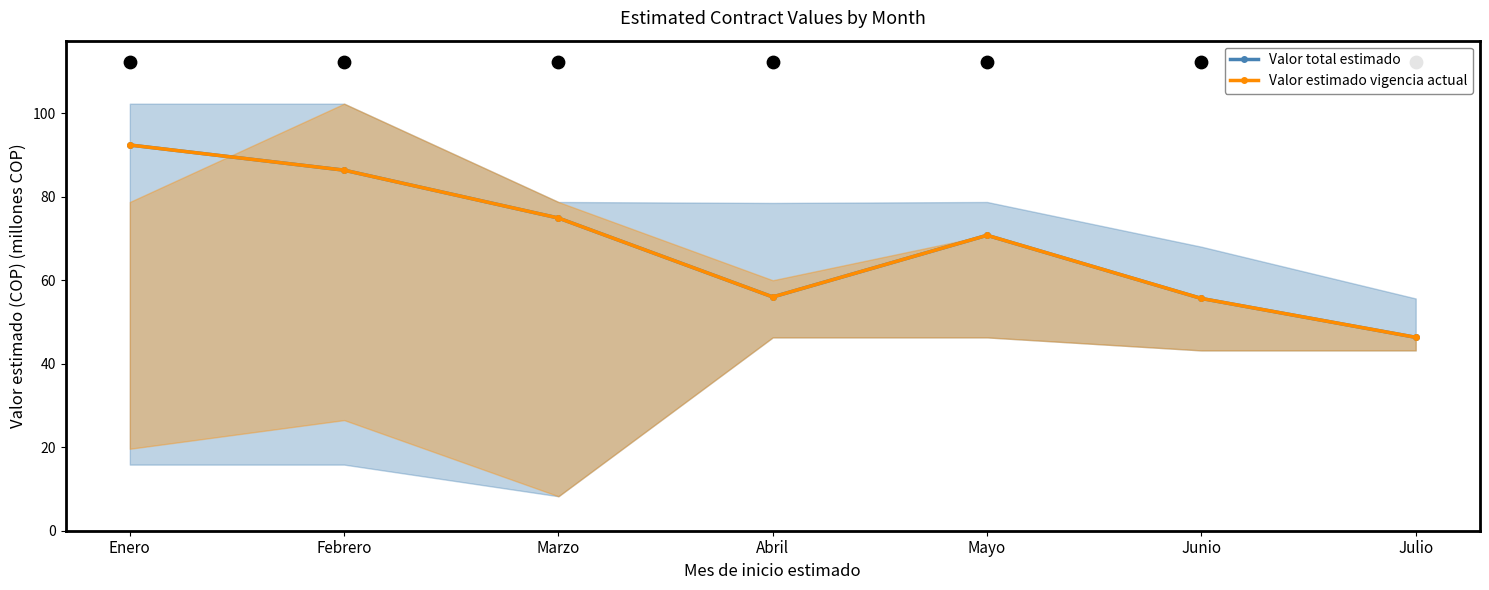

Which series has the largest total across all categories?

Valor total estimado